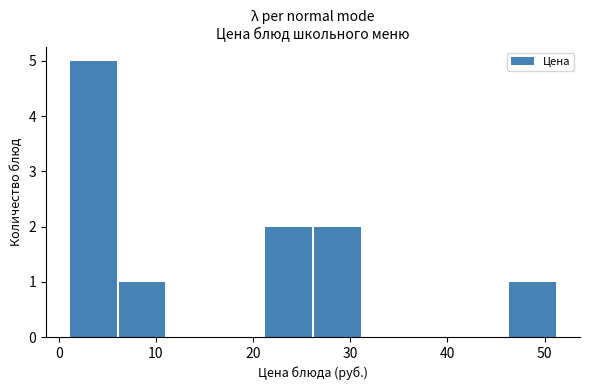

How tall is the bar that spans 46 to 51 on the x-axis? Neither the bar edges nor the heights are printed on the chart, so give them approximately, as read against the axes.

1